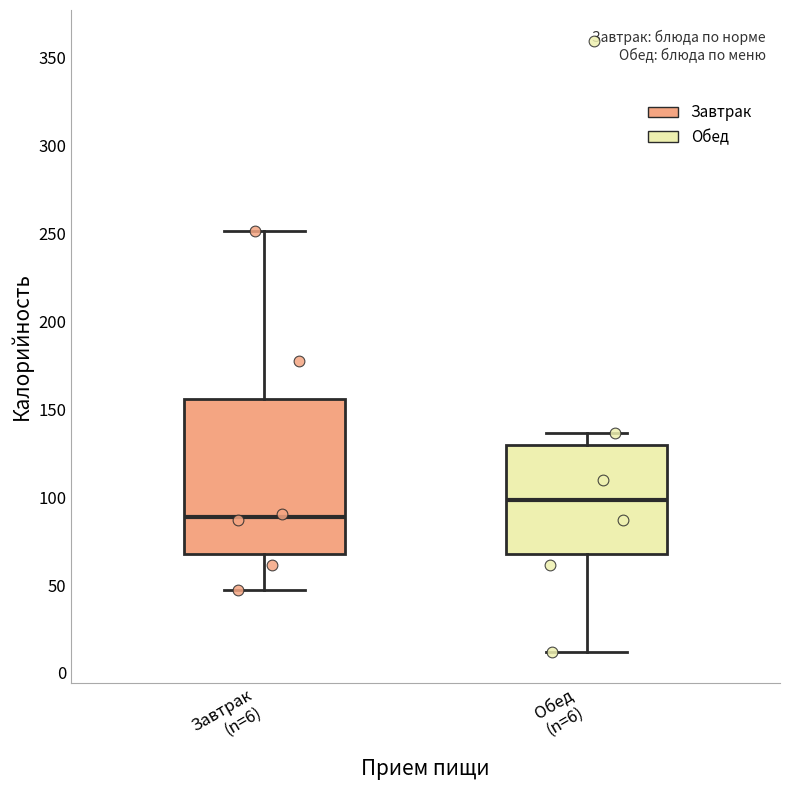

Comparing the boxes themselves (not the whiskers), which one is the tallest?

Завтрак (n=6)